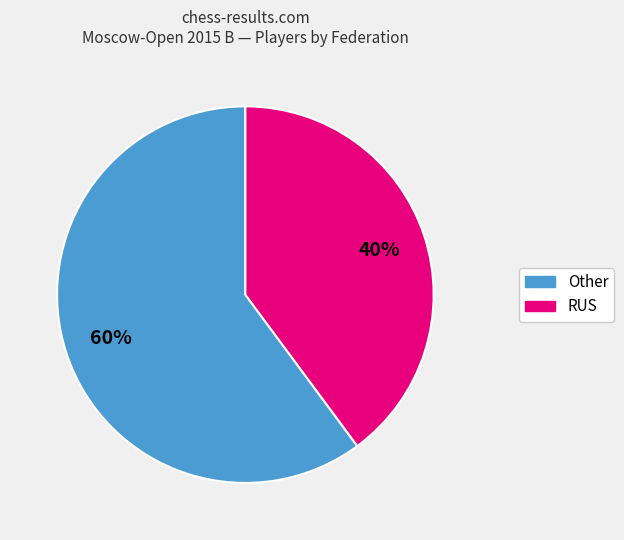

To the nearest percent, what is the difference between the largest and smallest slice percentages?

20%